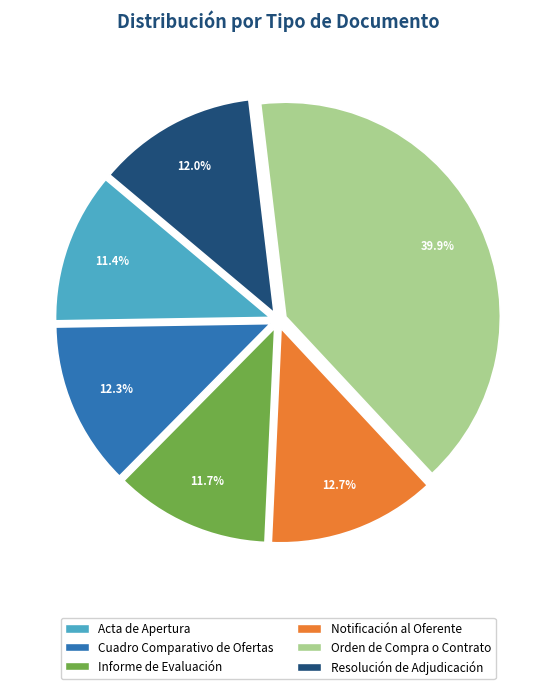

Count the number of slices in the pie.

6